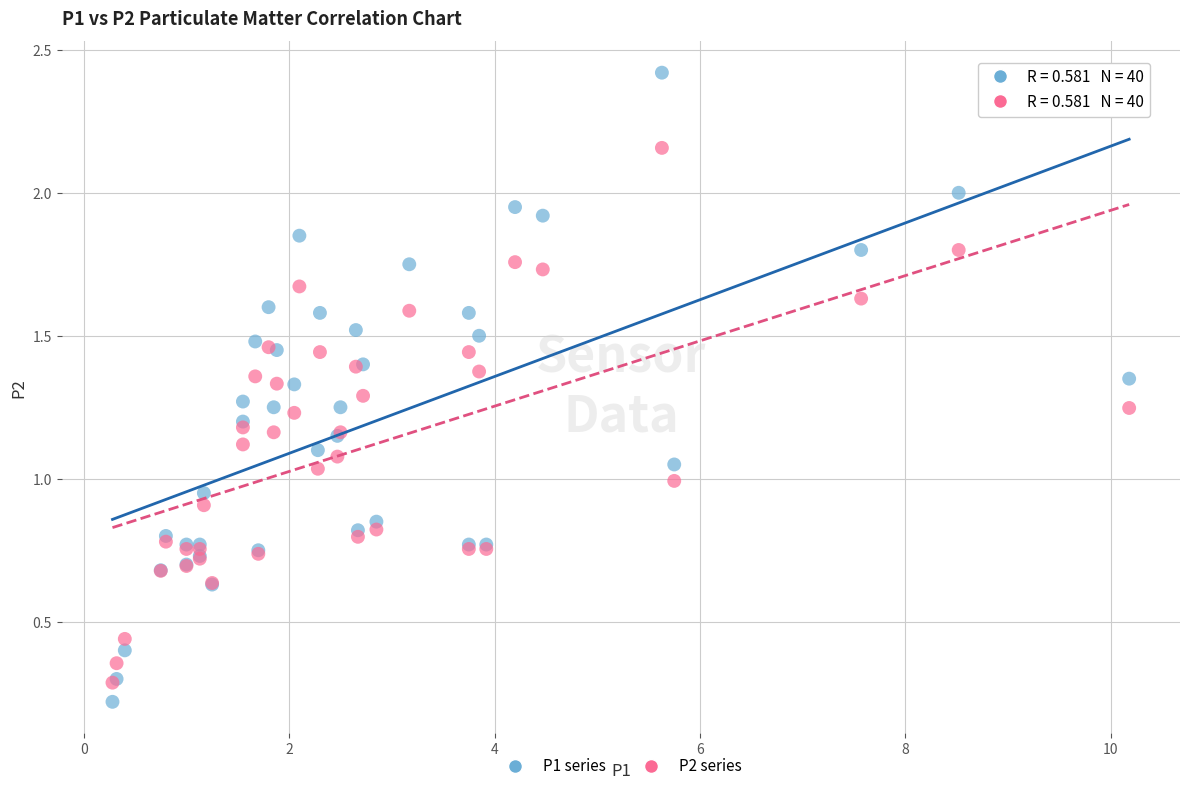

Which series contains the highest Y value?

P1 series